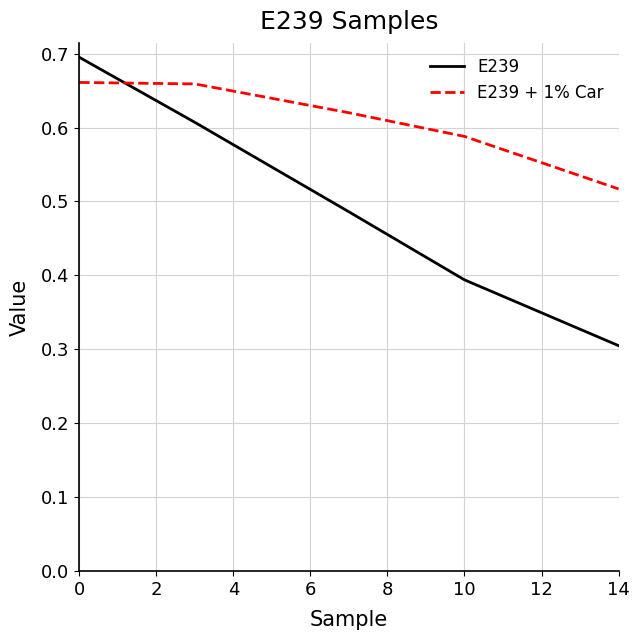

What is the minimum value for E239?

0.3